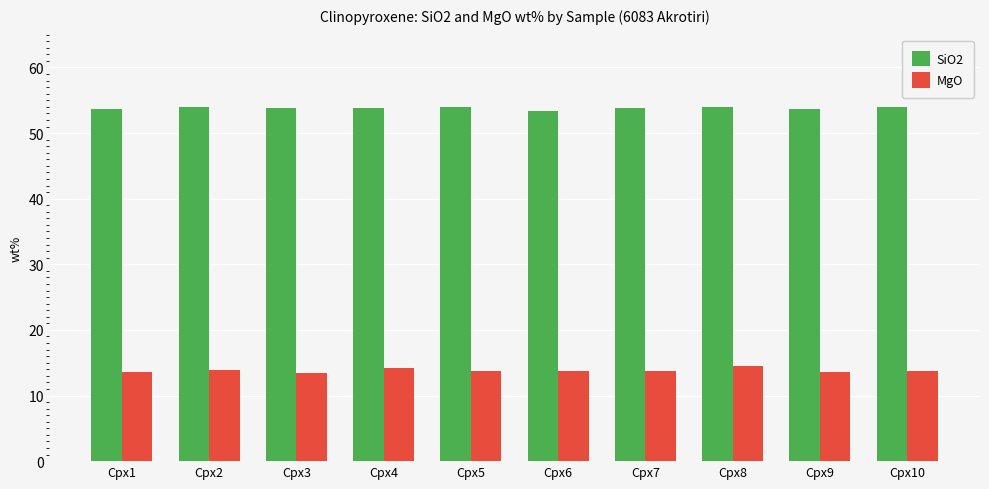

What is the difference between the highest and lowest values at Cpx3?

40.4